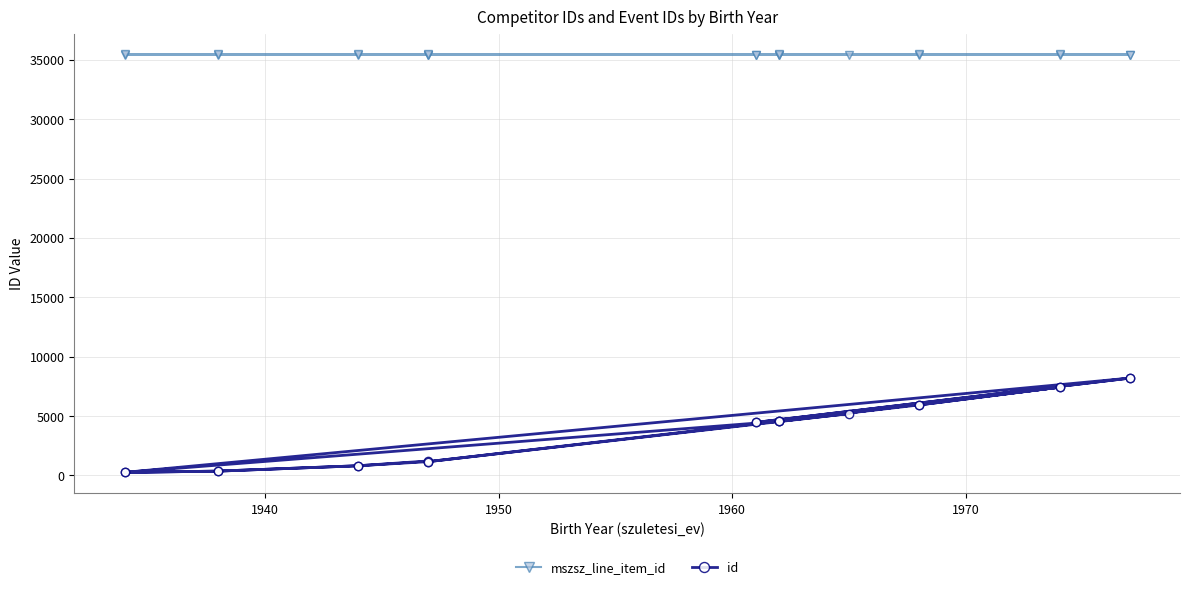

What is the difference between the maximum and minimum values in the id series?

7941